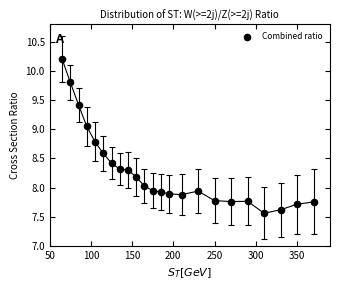

What is the range of X values (max minus min)?

305.0